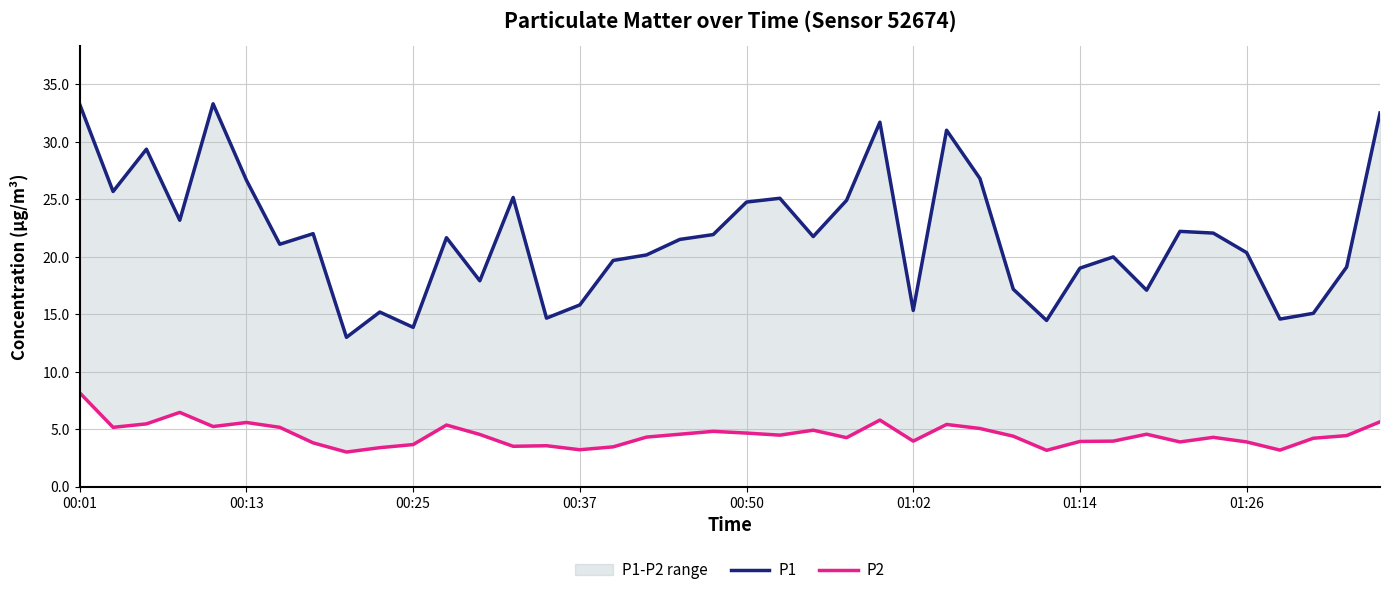

What is the total value across all series at 19?

26.7